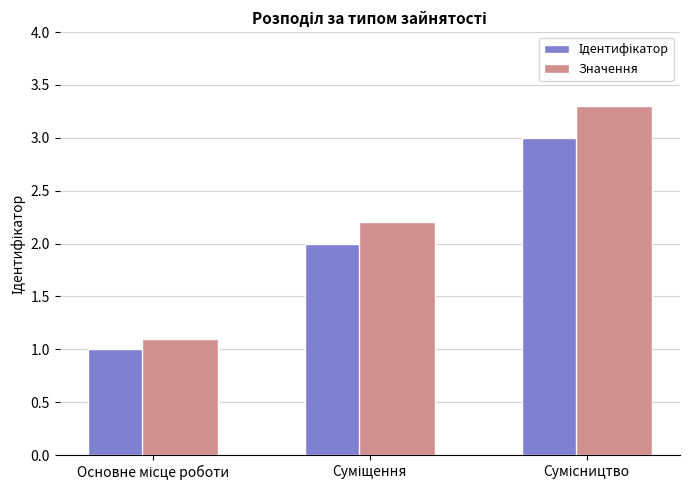

What is the minimum value shown in the chart?

1.0